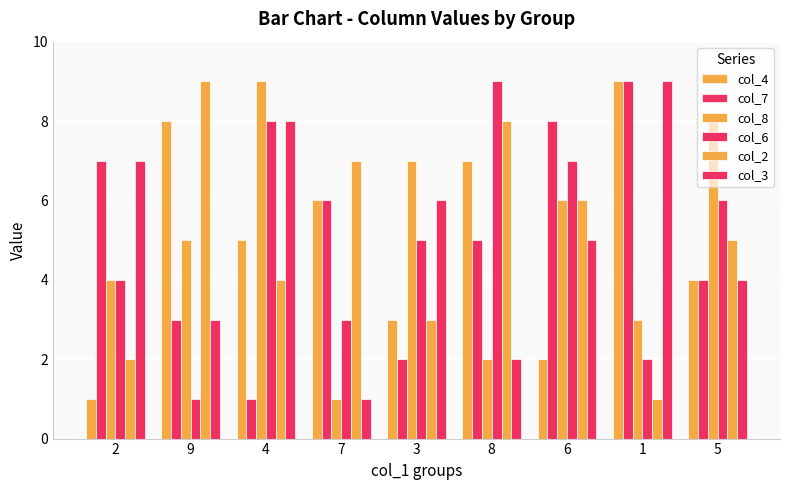

Rank the categories by col_8 value from lowest to highest.

7, 8, 1, 2, 9, 6, 3, 5, 4